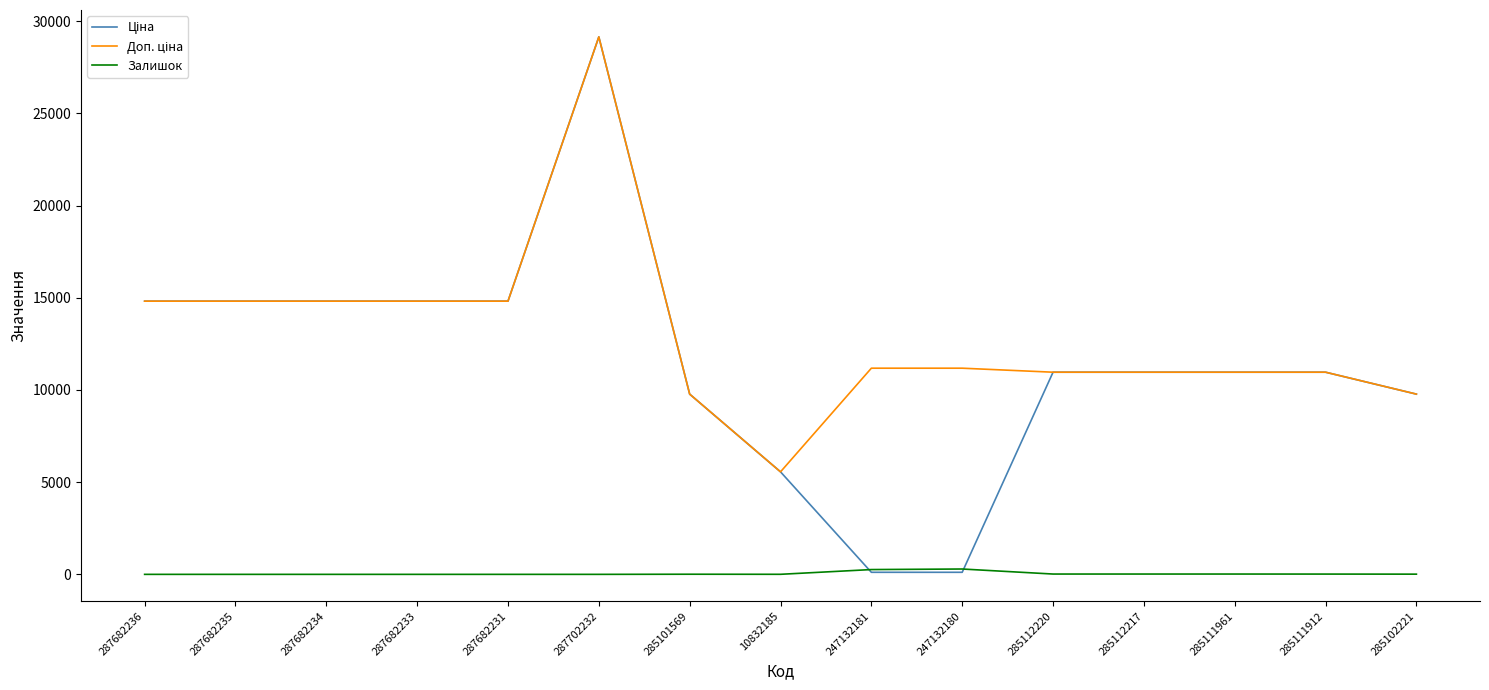

How many lines are shown in the chart?

3